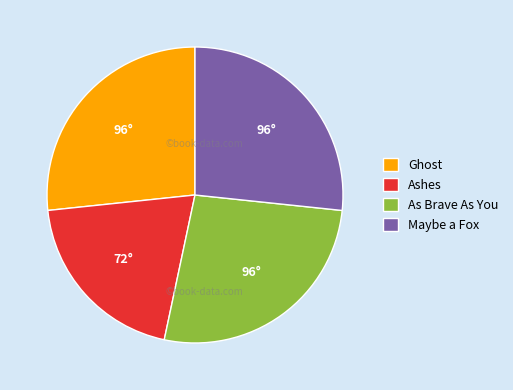

Does As Brave As You account for over 50% of the chart?

No